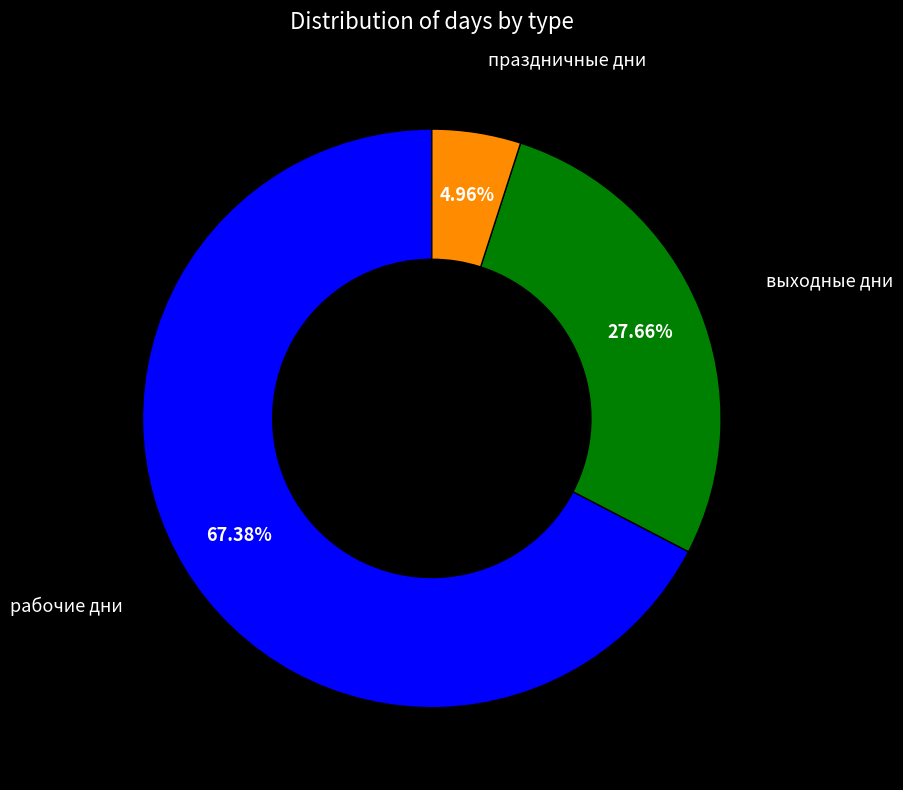

To the nearest percent, what is the combined percentage of рабочие дни and праздничные дни?

72%